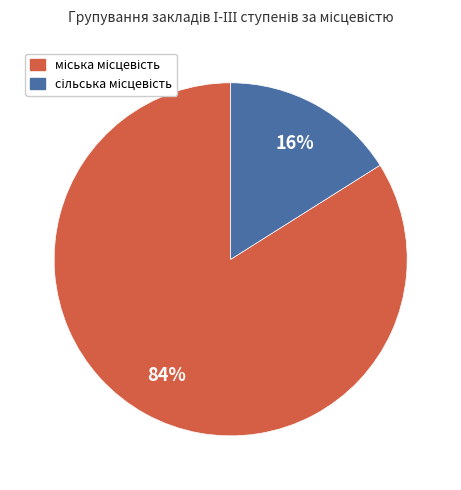

Does any single category account for the majority?

Yes